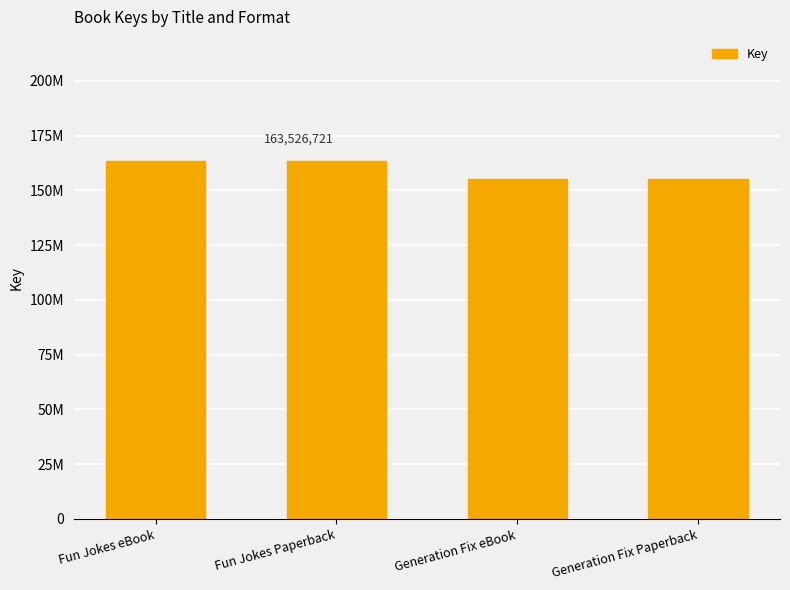

Are the bars horizontal?

No